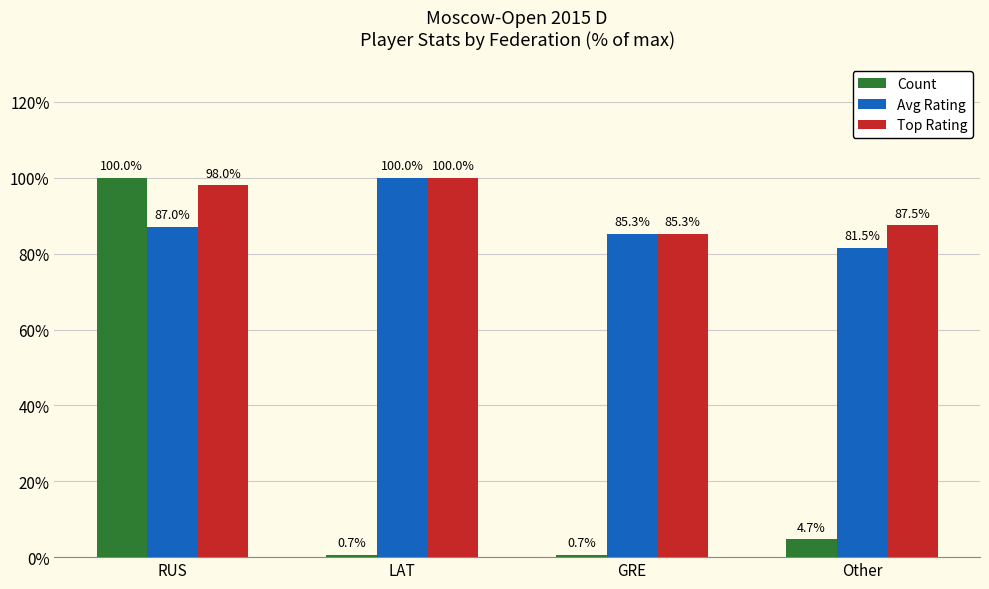

How many bars are there in each group?

3